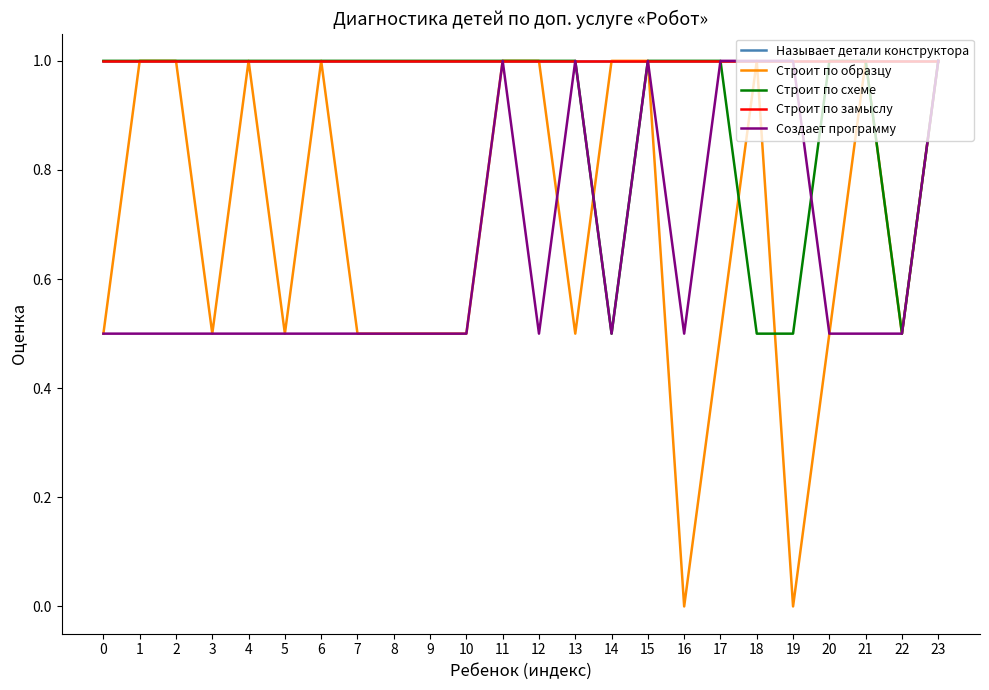

Reading left to right, extract all data points from this chart.

Называет детали конструктора: 1.0	1.0	1.0	1.0	1.0	1.0	1.0	1.0	1.0	1.0	1.0	1.0	1.0	1.0	1.0	1.0	1.0	1.0	1.0	1.0	1.0	1.0	1.0	1.0
Строит по образцу: 0.5	1.0	1.0	0.5	1.0	0.5	1.0	0.5	0.5	0.5	0.5	1.0	1.0	0.5	1.0	1.0	0.0	0.5	1.0	0.0	0.5	1.0	0.5	1.0
Строит по схеме: 1.0	1.0	1.0	1.0	1.0	1.0	1.0	1.0	1.0	1.0	1.0	1.0	1.0	1.0	0.5	1.0	1.0	1.0	0.5	0.5	1.0	1.0	0.5	1.0
Строит по замыслу: 1.0	1.0	1.0	1.0	1.0	1.0	1.0	1.0	1.0	1.0	1.0	1.0	1.0	1.0	1.0	1.0	1.0	1.0	1.0	1.0	1.0	1.0	1.0	1.0
Создает программу: 0.5	0.5	0.5	0.5	0.5	0.5	0.5	0.5	0.5	0.5	0.5	1.0	0.5	1.0	0.5	1.0	0.5	1.0	1.0	1.0	0.5	0.5	0.5	1.0